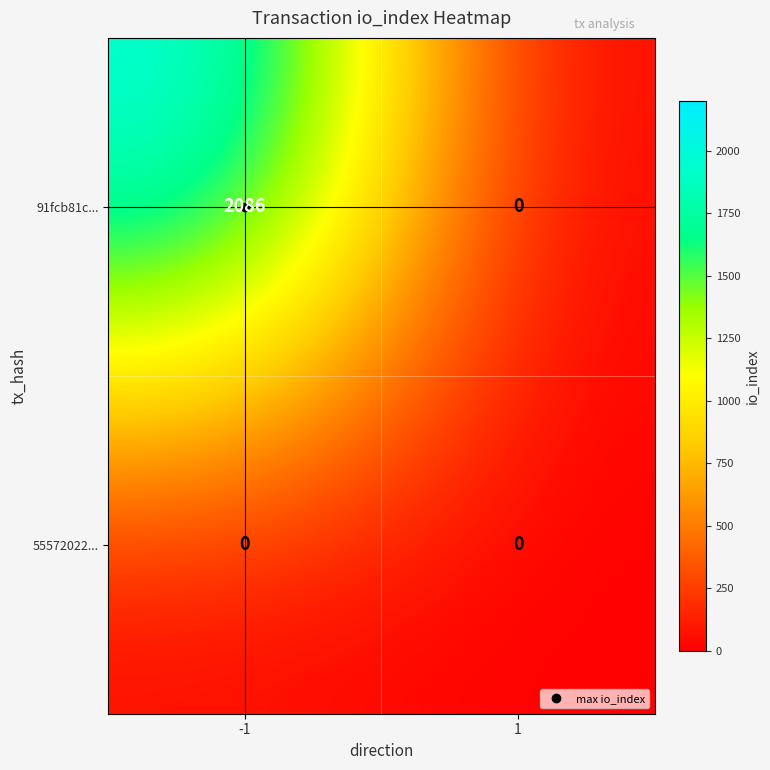

What is the greatest value displayed?

2086